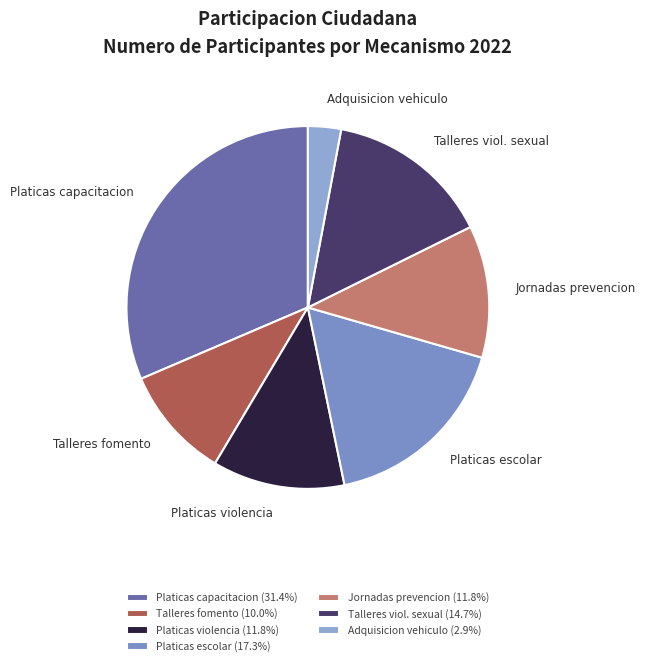

What is the largest slice in the pie chart?

Platicas capacitacion